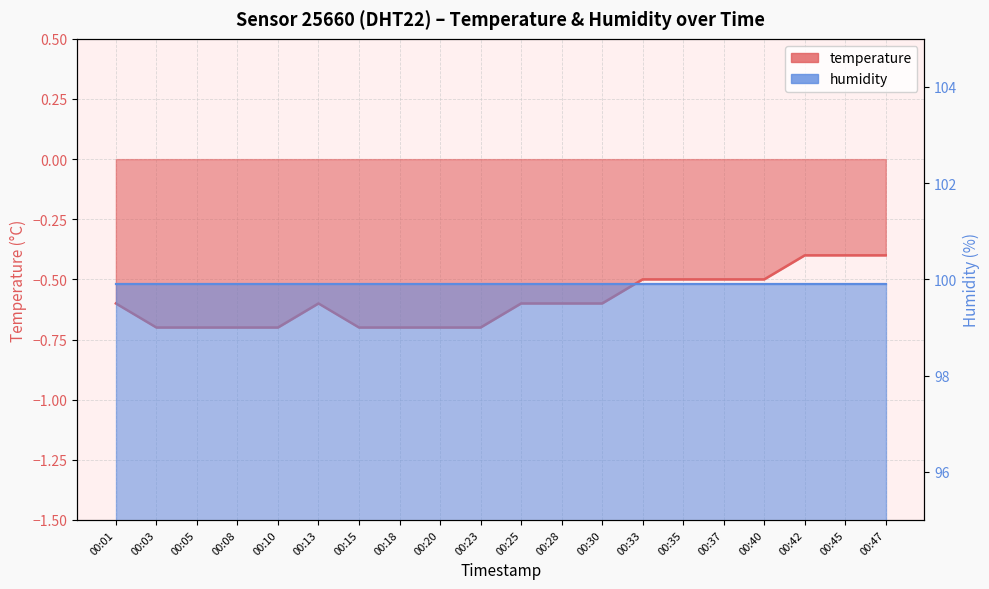

What is the maximum value shown in the chart?

-0.4